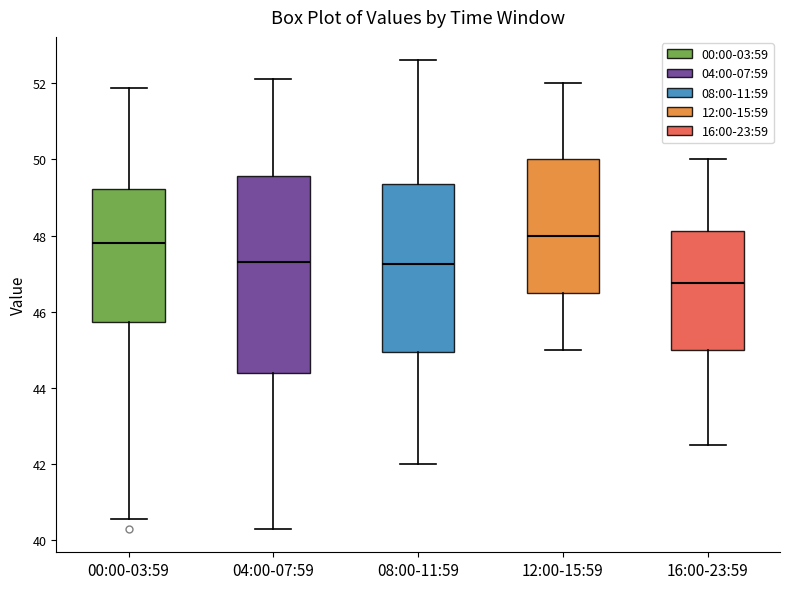

Reading left to right, read every box against the y-axis: the position of its median line, the range the box covers, and the ends of its whiskers. The values are not printed on the chart, so give them approximately, as read against the axis.

00:00-03:59: median 47.8, box 45.8 to 49.2, whiskers 40.6 to 51.8
04:00-07:59: median 47.4, box 44.4 to 49.6, whiskers 40.4 to 52.2
08:00-11:59: median 47.2, box 45.0 to 49.4, whiskers 42.0 to 52.6
12:00-15:59: median 48.0, box 46.6 to 50.0, whiskers 45.0 to 52.0
16:00-23:59: median 46.8, box 45.0 to 48.2, whiskers 42.6 to 50.0